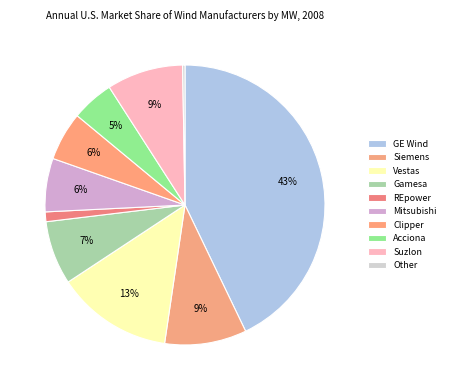

What portion of the pie excludes Vestas?

86.6%